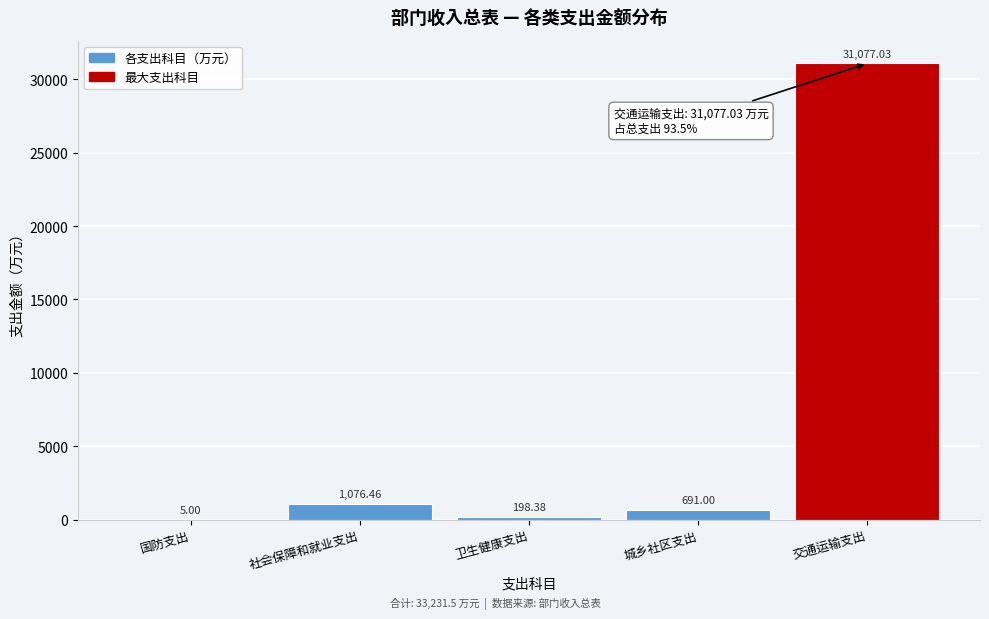

Which label corresponds to the largest value in the chart?

交通运输支出